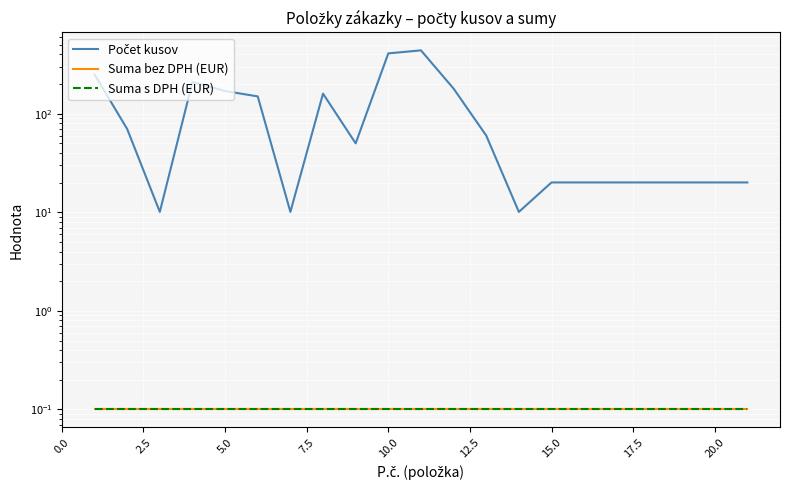

The Suma s DPH (EUR) series shows 0.2 at 15. True or false?

False